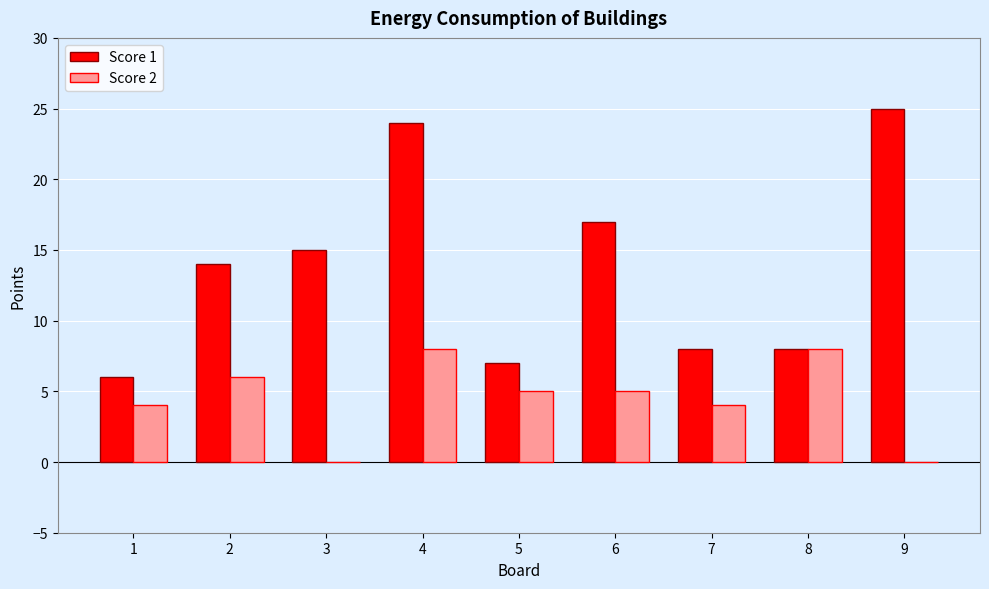

Between 4 and 6, which series saw the biggest shift?

Score 1